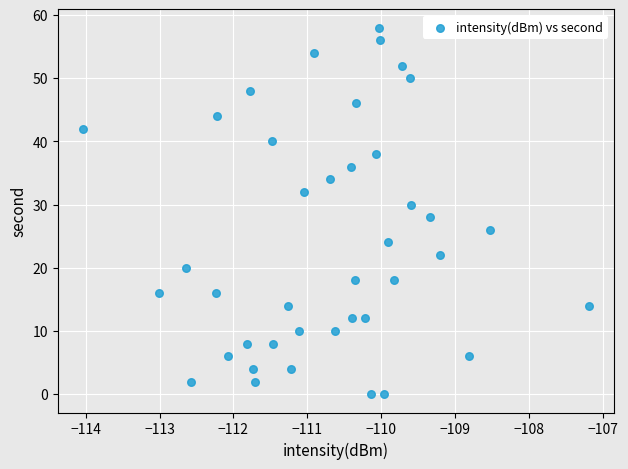

Count the number of points in this scatter plot.

40